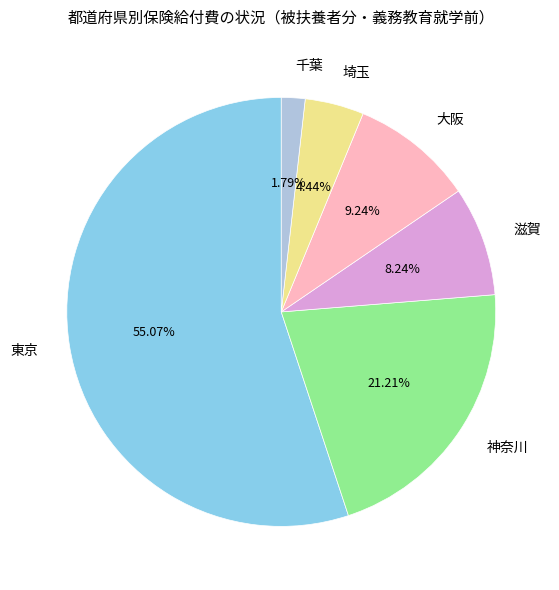

What portion of the pie excludes 滋賀?

91.8%